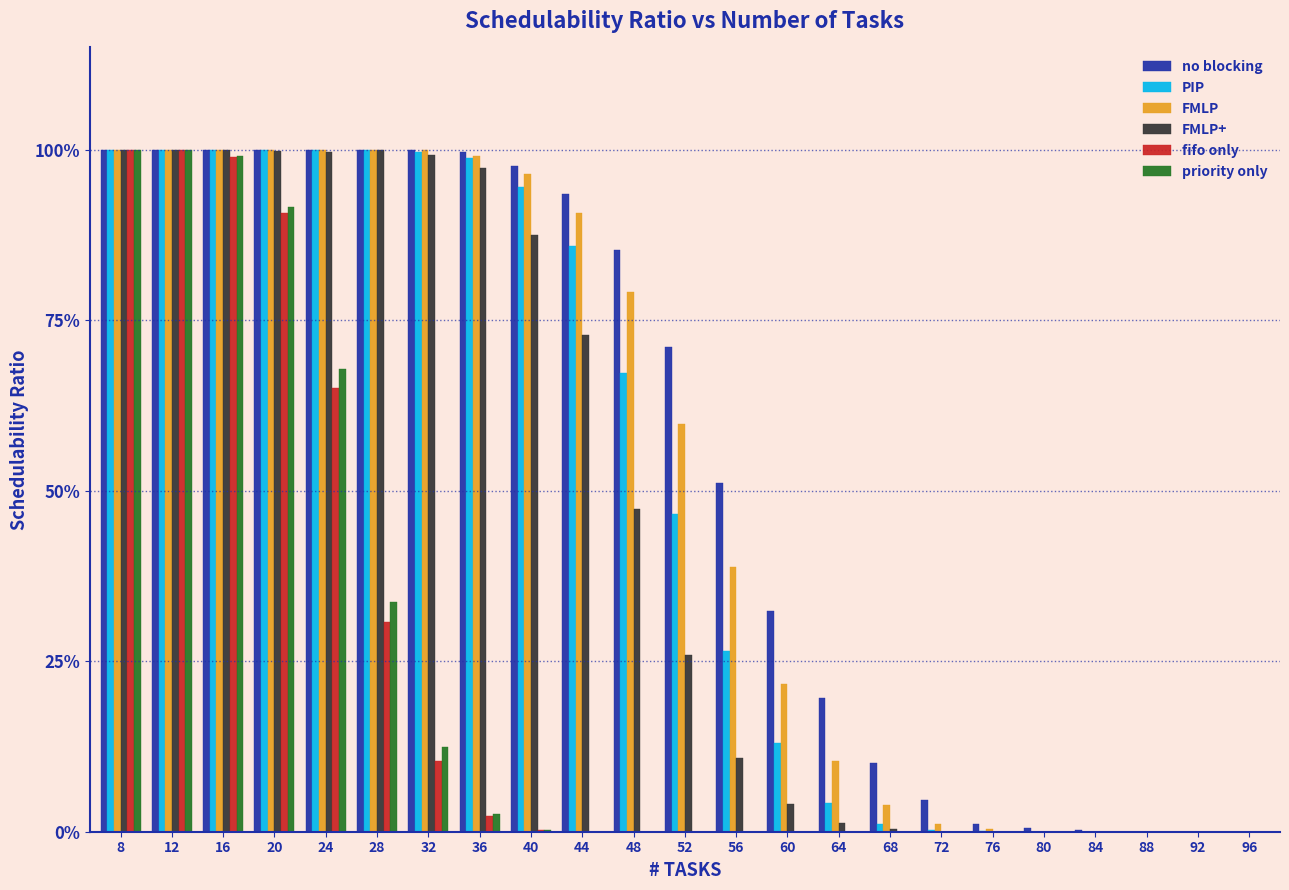

What are all the series names shown in the legend?

no blocking, PIP, FMLP, FMLP+, fifo only, priority only